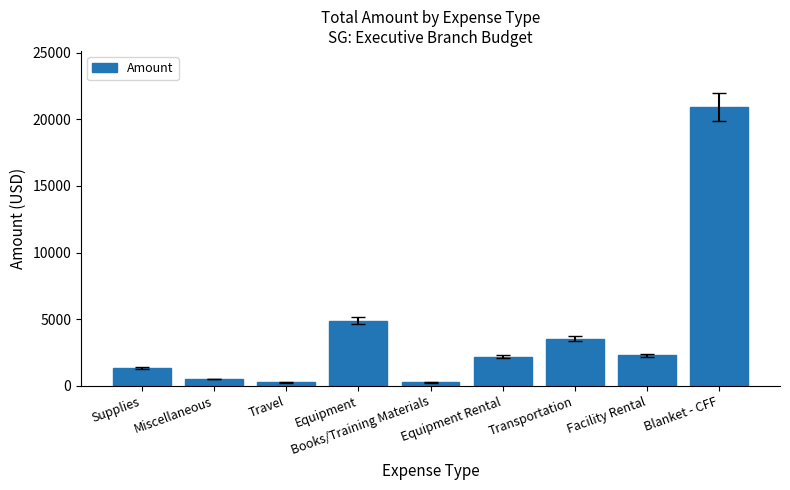

What is the minimum value shown in the chart?

246.6